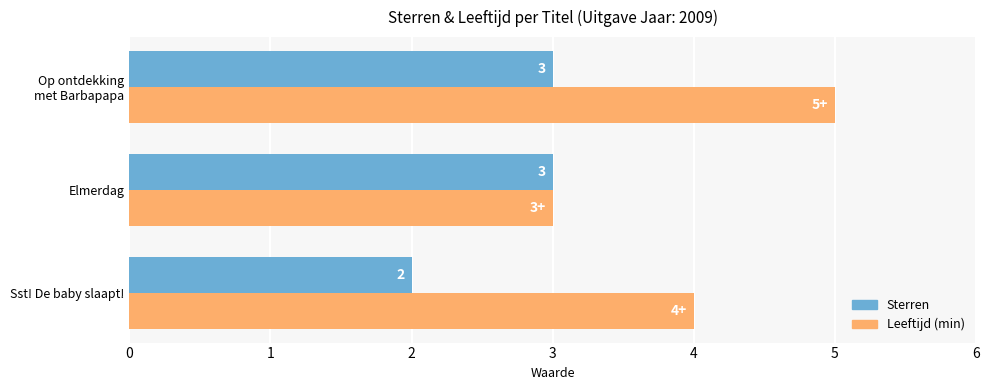

Which series has the largest total across all categories?

Leeftijd (min)